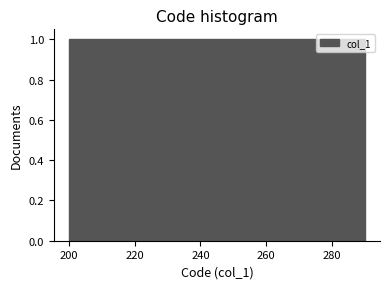

Reading left to right, list every bar in this chart as the range it spans on the x-axis followed by its height. Neither the bar edges nor the heights are printed on the chart, so give them approximately, as read against the axes.

200 to 209: 1
209 to 218: 1
218 to 227: 1
227 to 236: 1
236 to 245: 1
245 to 254: 1
254 to 263: 1
263 to 272: 1
272 to 281: 1
281 to 290: 1